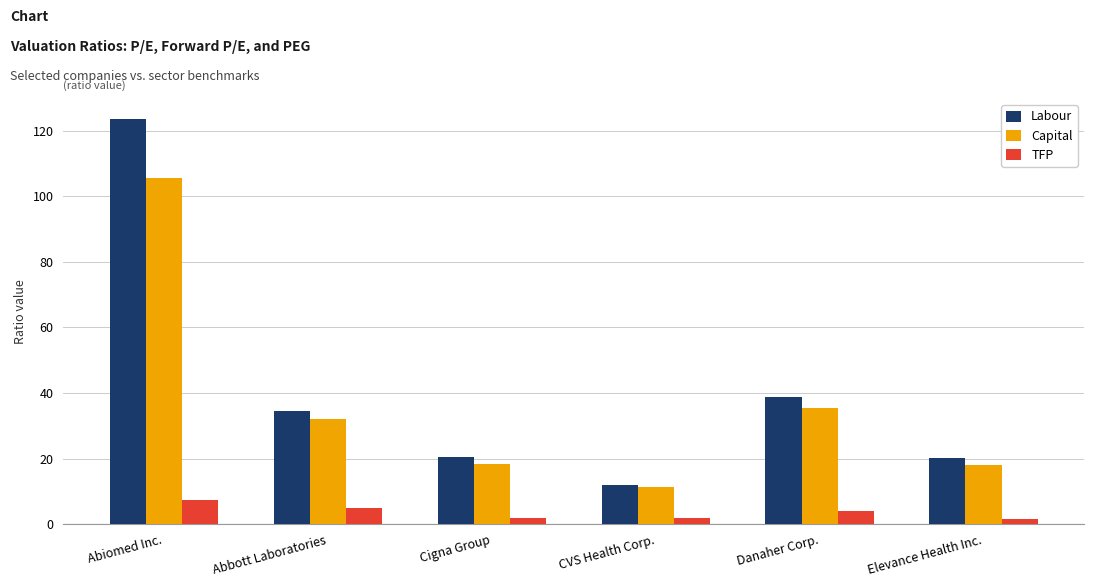

Which series has the largest total across all categories?

Labour